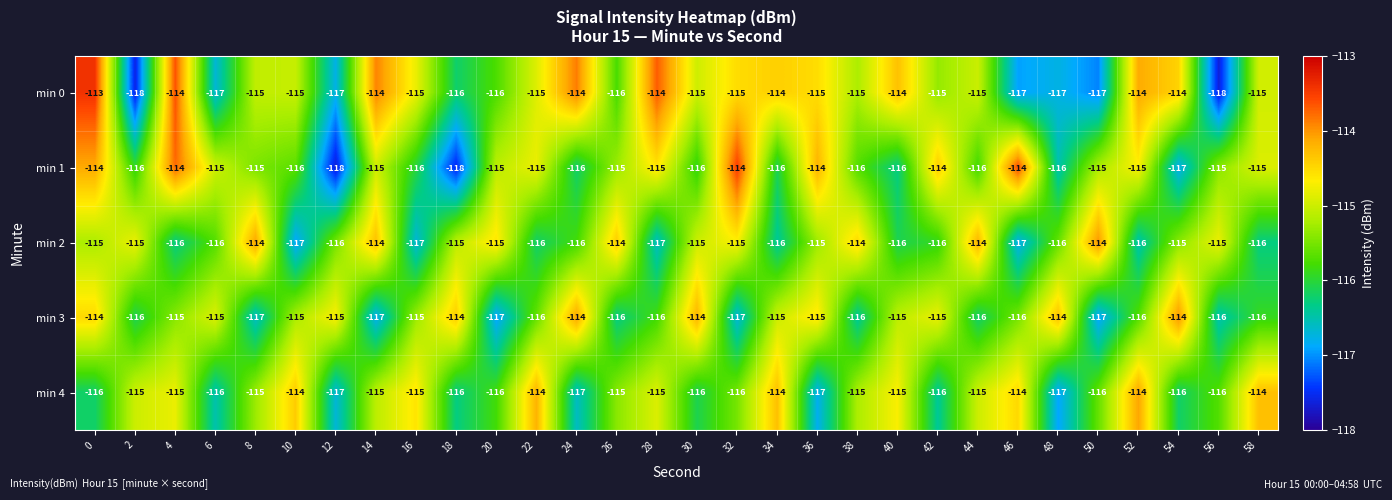

The value of min 3 at 36 is -115. True or false?

True